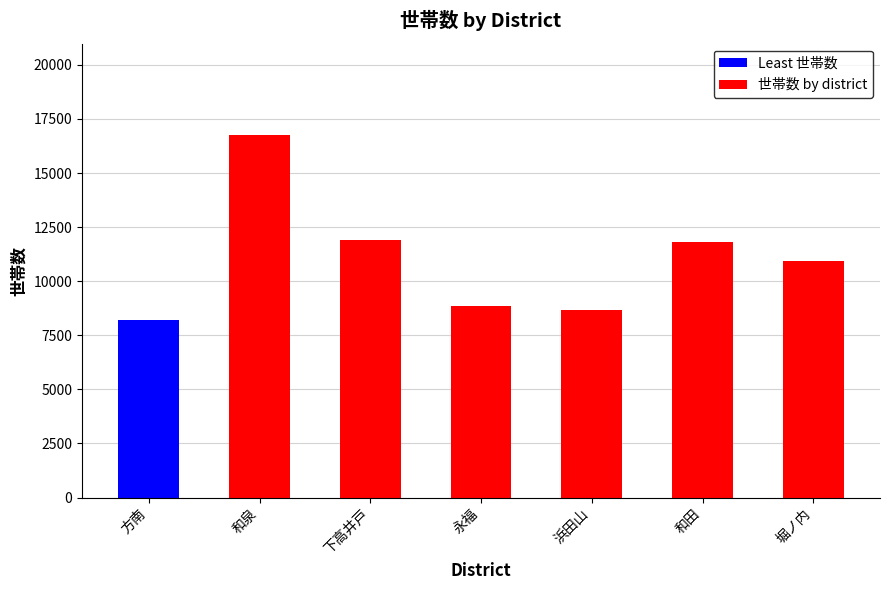

Is it true that the value at 和泉 is 24899?

False